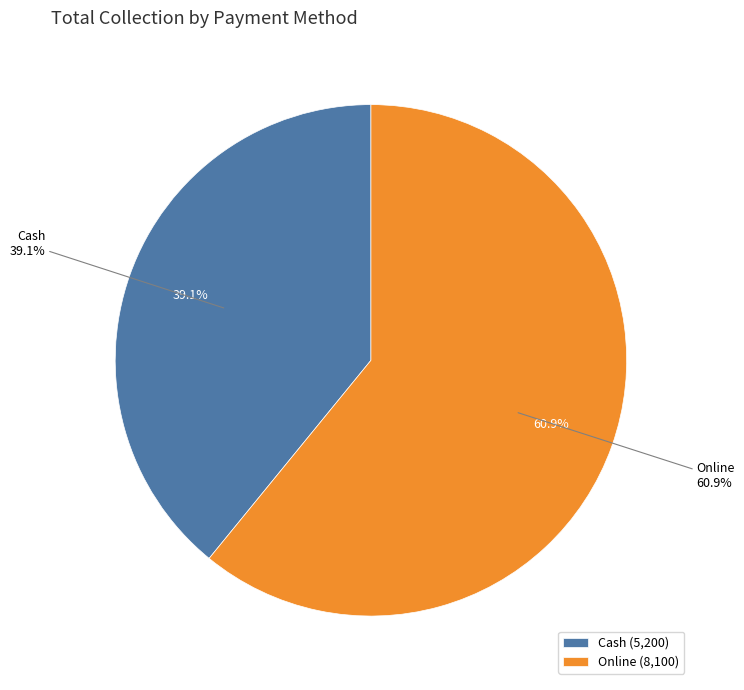

The Cash slice represents 28% of the pie. True or false?

False